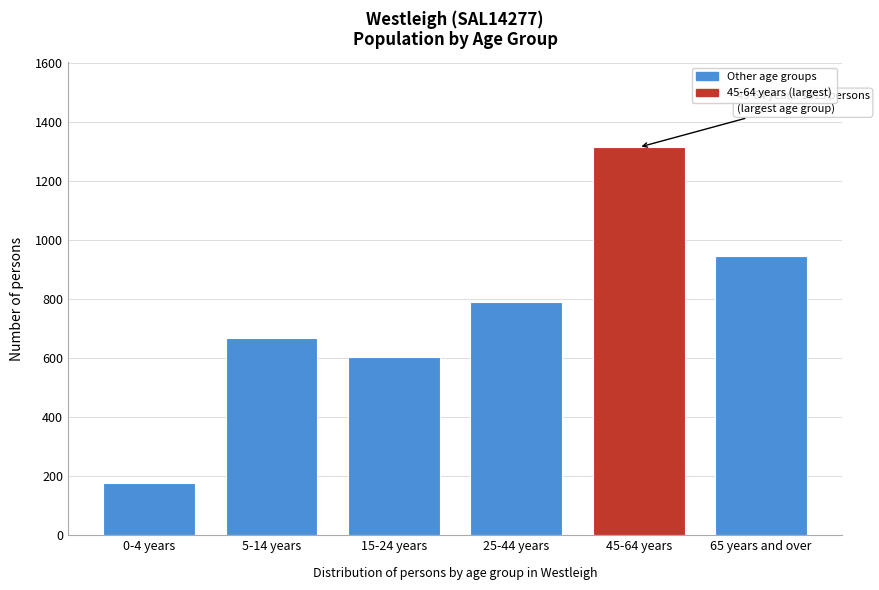

Reading left to right, extract all data points from this chart.

0-4 years=177	5-14 years=666	15-24 years=604	25-44 years=789	45-64 years=1313	65 years and over=946